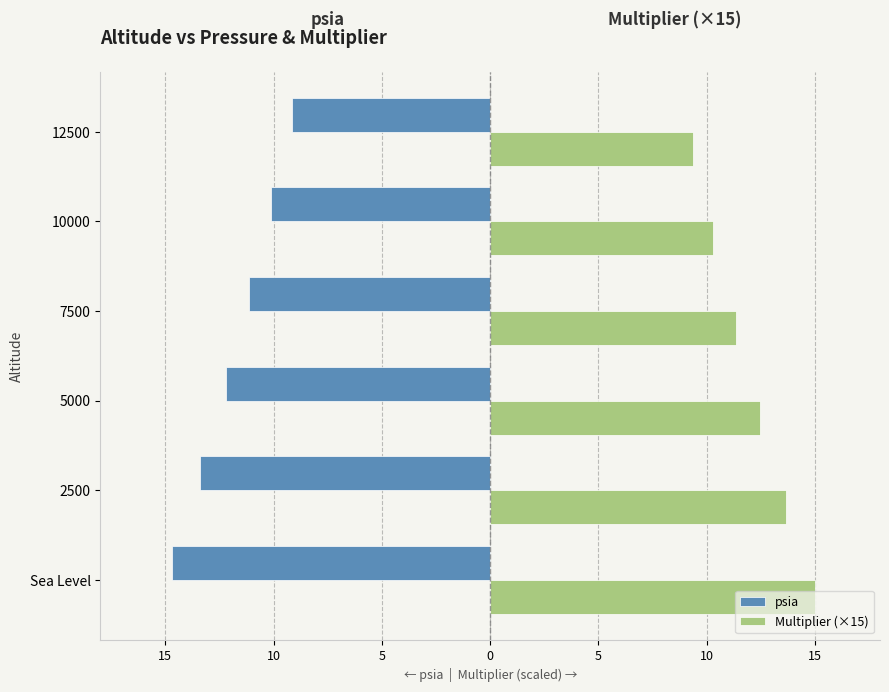

What are all the series names shown in the legend?

psia, Multiplier (×15)